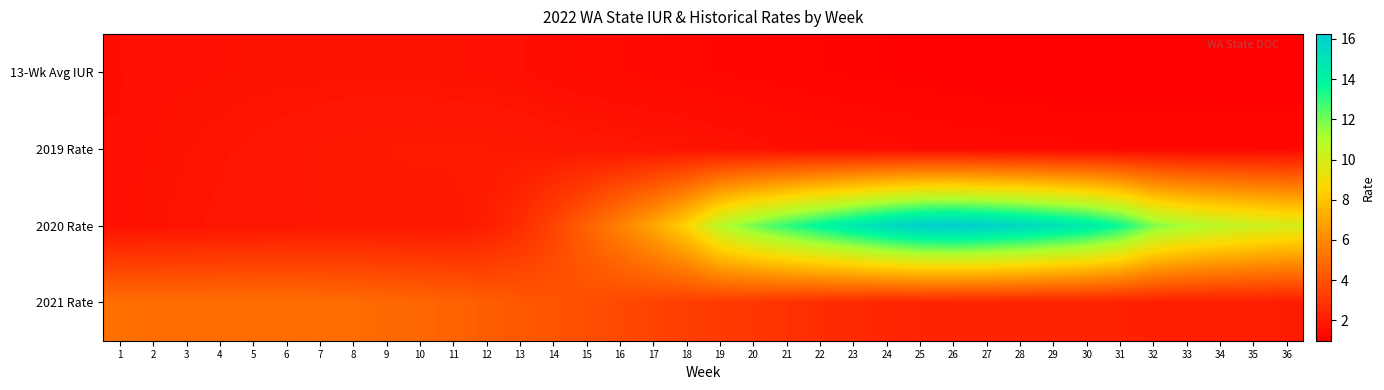

Rank the series by their maximum value, from lowest to highest.

13-Wk Avg IUR, 2019 Rate, 2021 Rate, 2020 Rate